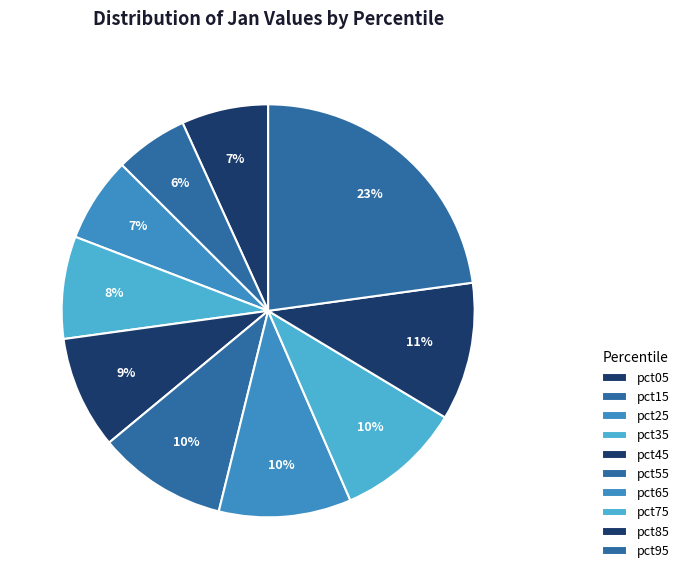

Which category has the smallest portion of the pie?

pct15